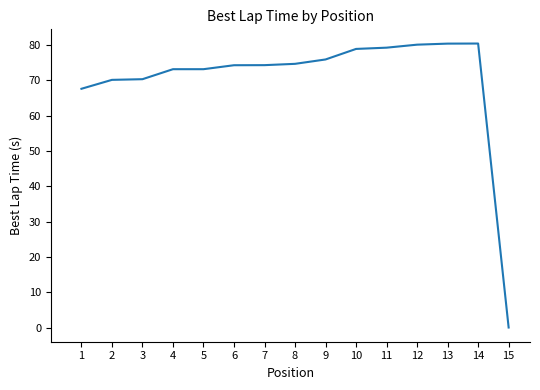

What is the approximate value at 7?

74.3